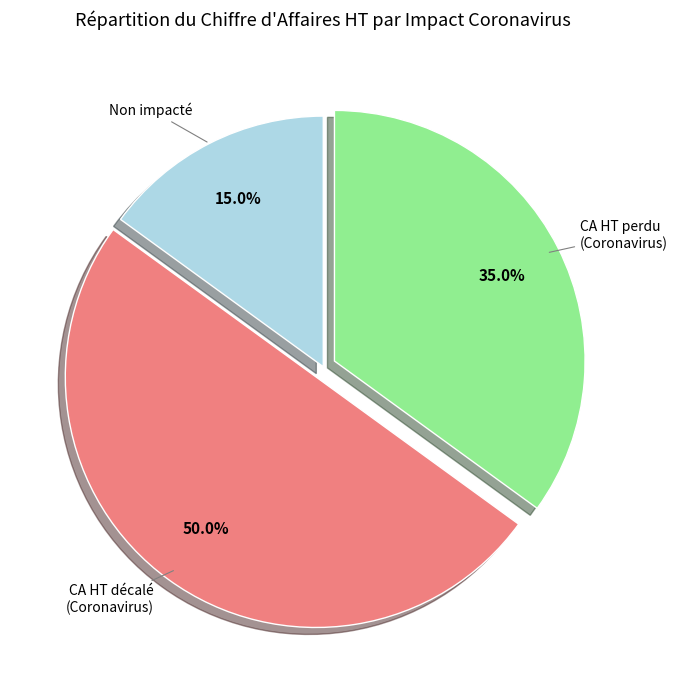

To the nearest percent, what is the average slice percentage?

33%